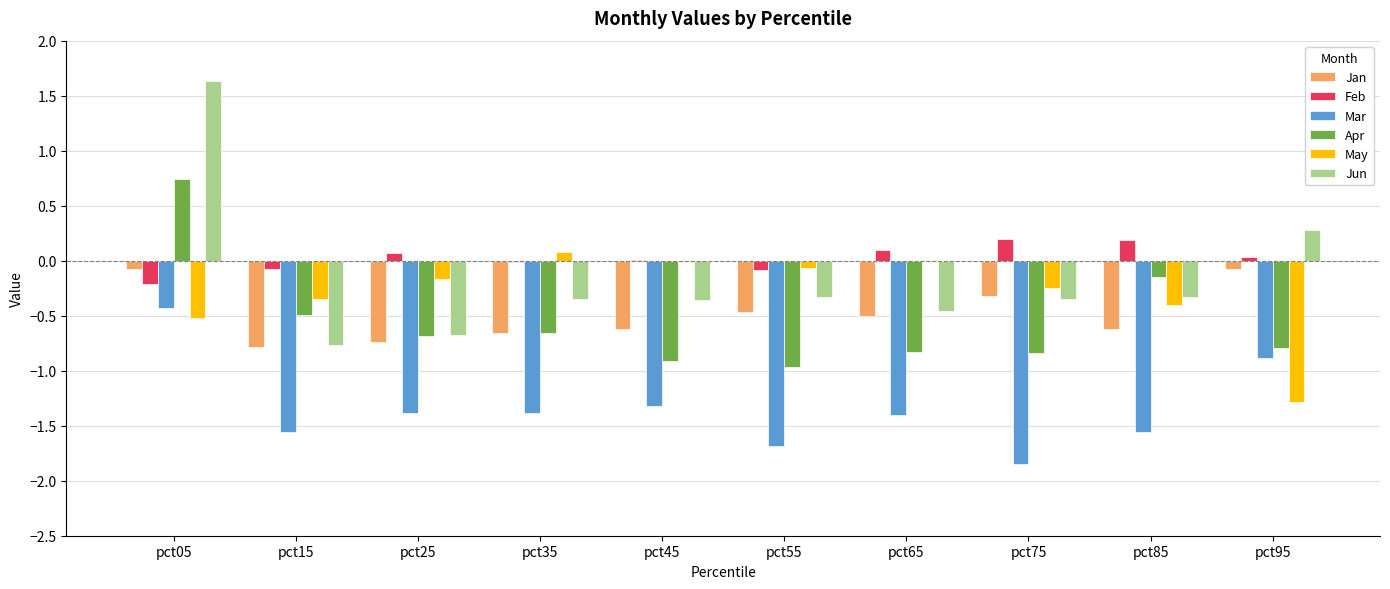

Are the bars horizontal?

No